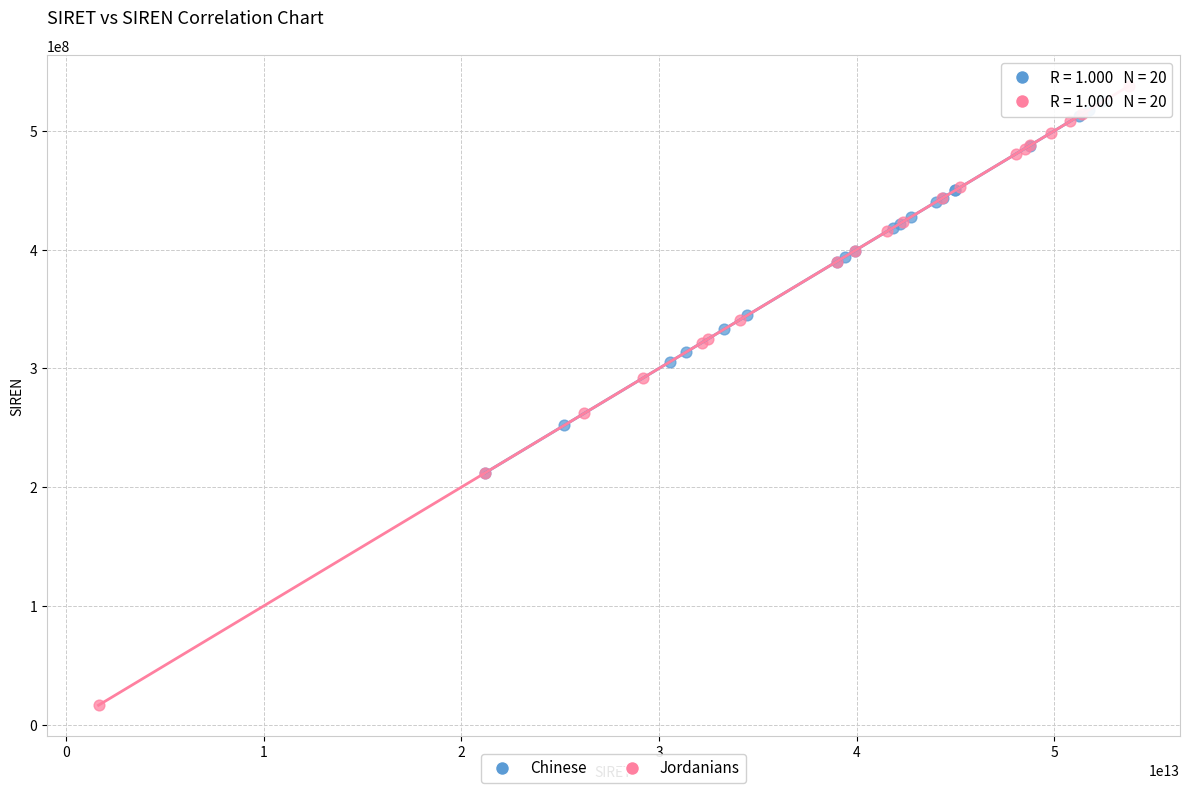

Which series has the largest Y range (max minus min)?

Jordanians